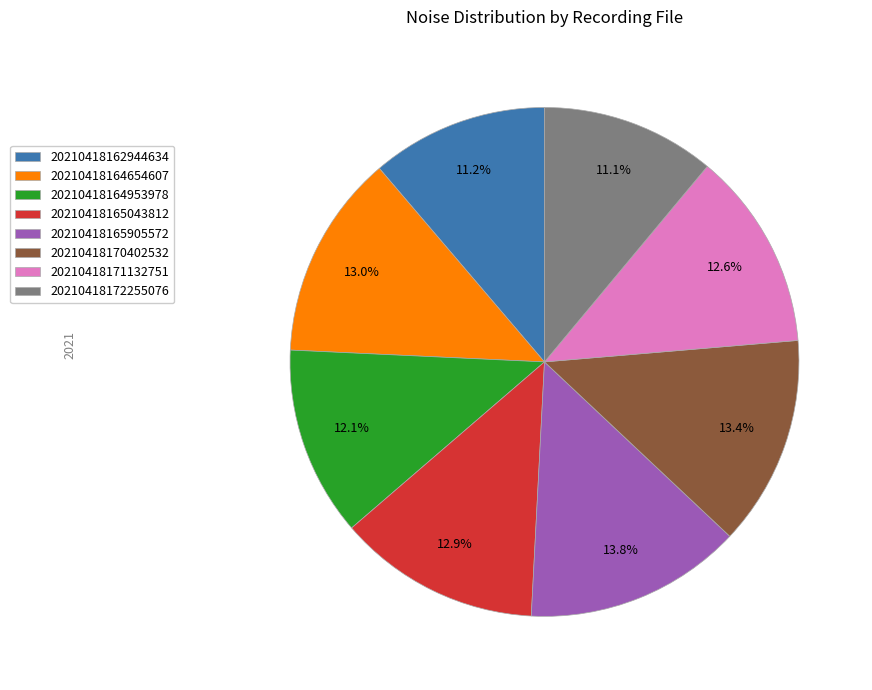

Is it true that 20210418170402532 is 13% of the pie?

True